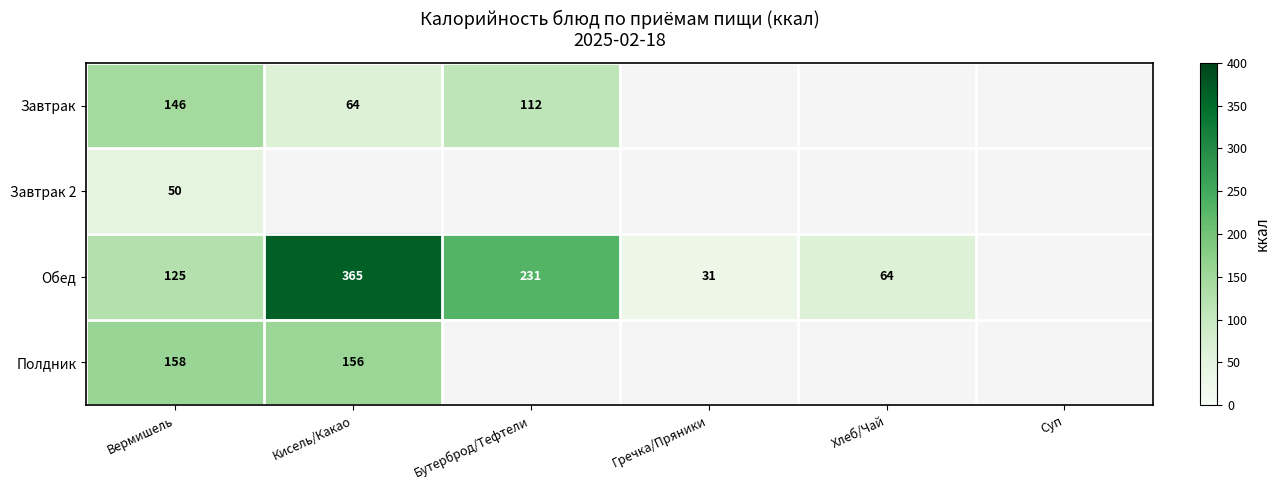

What is the difference between the Обед values at Бутерброд/Тефтели and Кисель/Какао?

134